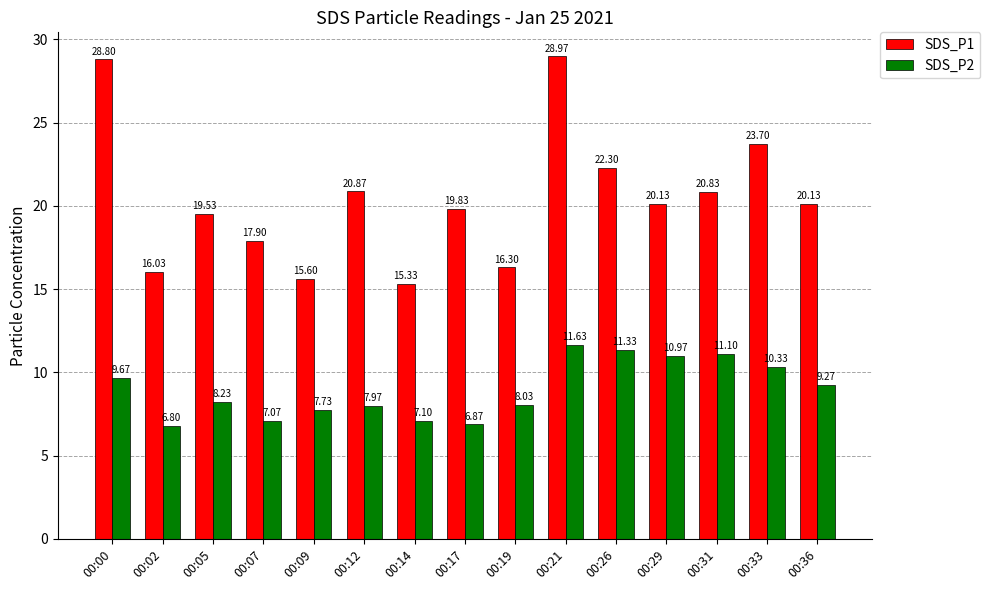

What is the difference between the SDS_P1 values at 00:14 and 00:36?

4.8